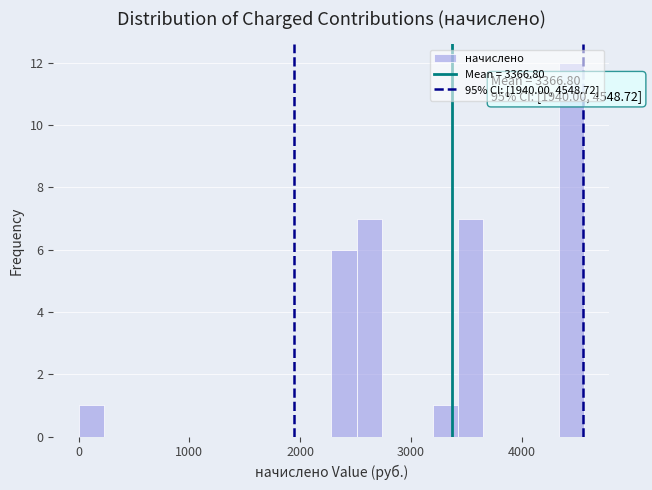

Around what value on the x-axis is the tallest bar? Give the approximate position of its centre, as read against the axis.

4400